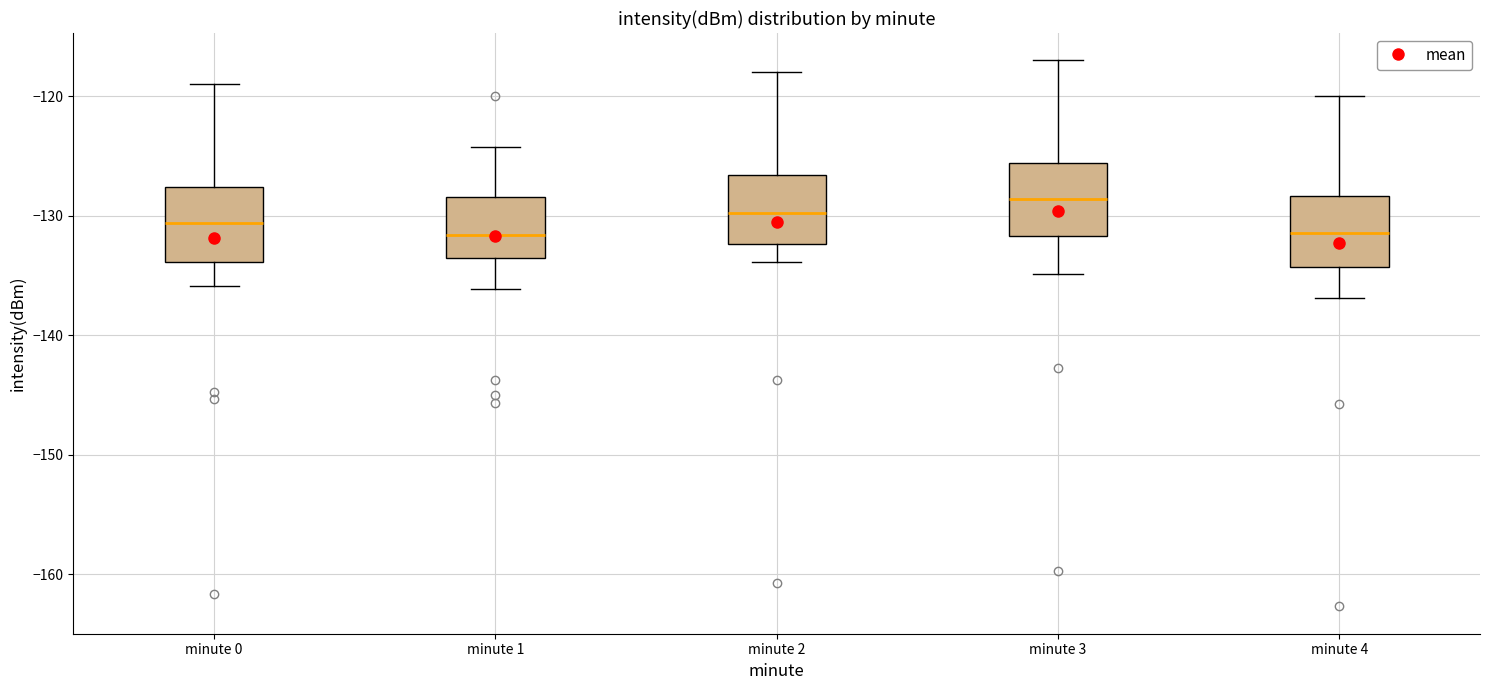

Reading left to right, read every box against the y-axis: the position of its median line, the range the box covers, and the ends of its whiskers. The values are not printed on the chart, so give them approximately, as read against the axis.

minute 0: median -131, box -134 to -128, whiskers -136 to -119
minute 1: median -132, box -134 to -128, whiskers -136 to -124
minute 2: median -130, box -132 to -127, whiskers -134 to -118
minute 3: median -129, box -132 to -126, whiskers -135 to -117
minute 4: median -131, box -134 to -128, whiskers -137 to -120